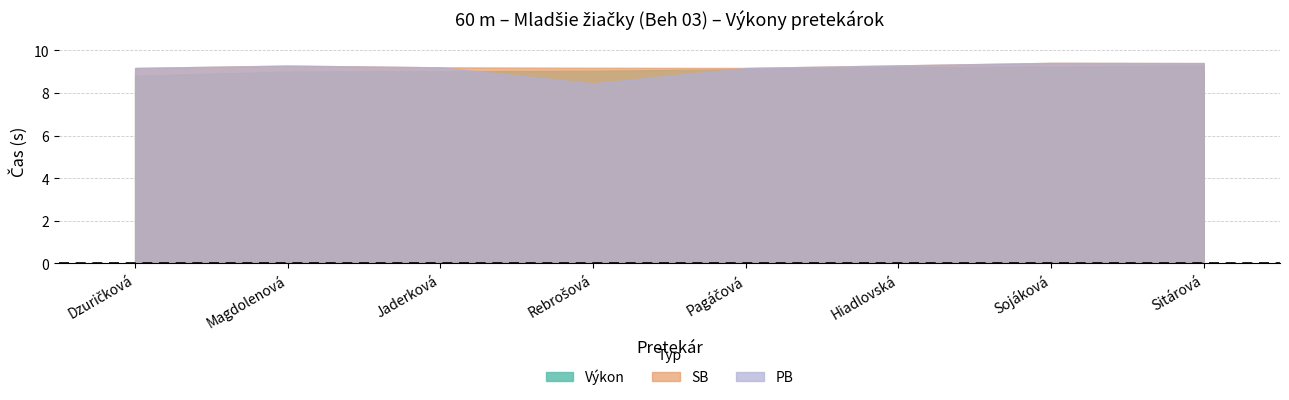

What is the value of the PB point at the 4th from the left?

8.4